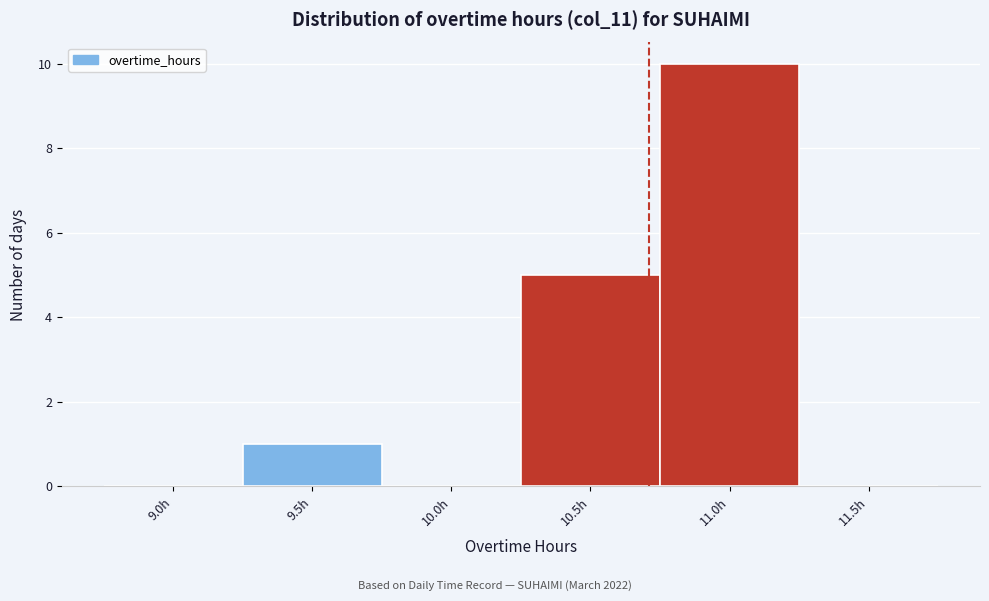

Reading left to right, what are all the values shown in this chart?

9.0h=0	9.5h=1	10.0h=0	10.5h=5	11.0h=10	11.5h=0